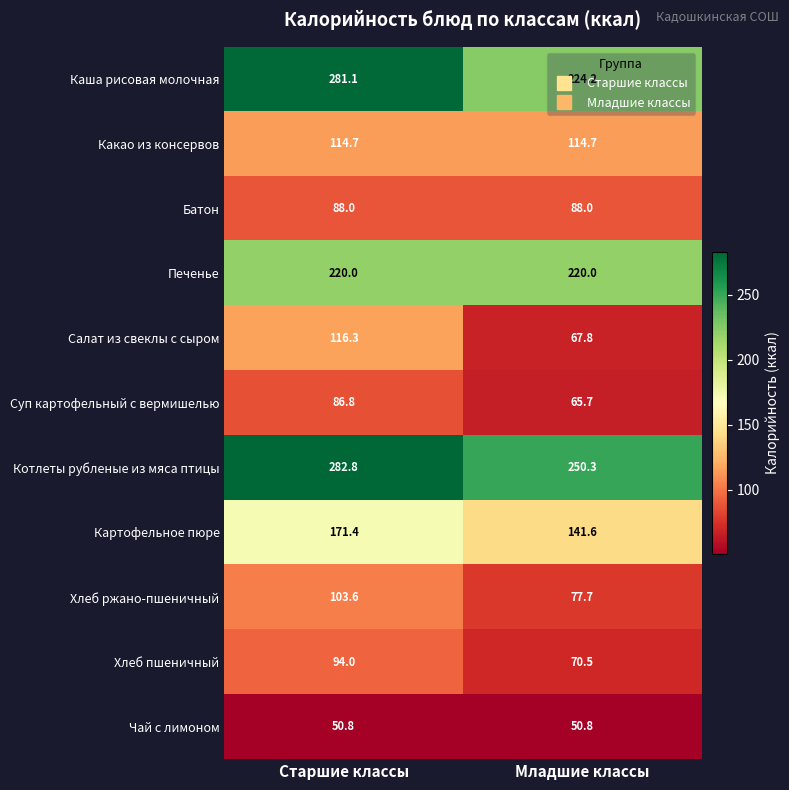

At how many categories does at least one series exceed 66?

2